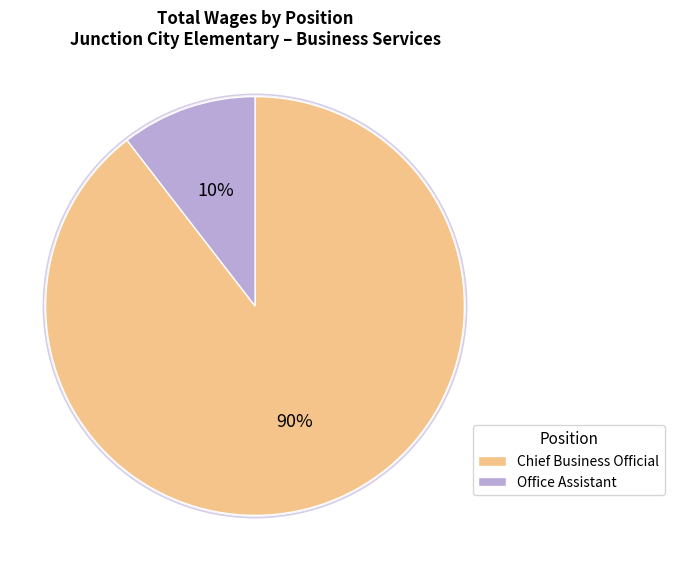

What is the total percentage of Office Assistant and Chief Business Official?

100.0%